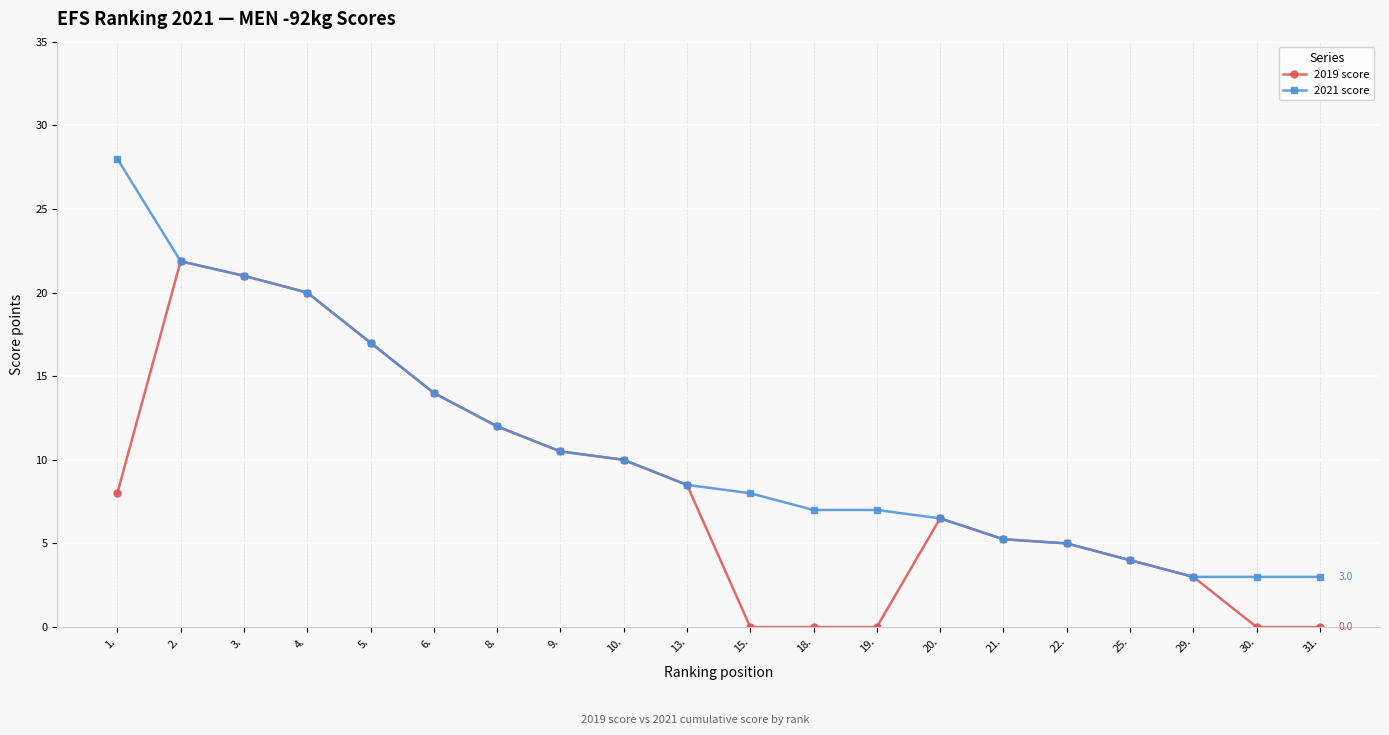

Is the value of 2019 score at 8. greater than the value of 2021 score at 2.?

No